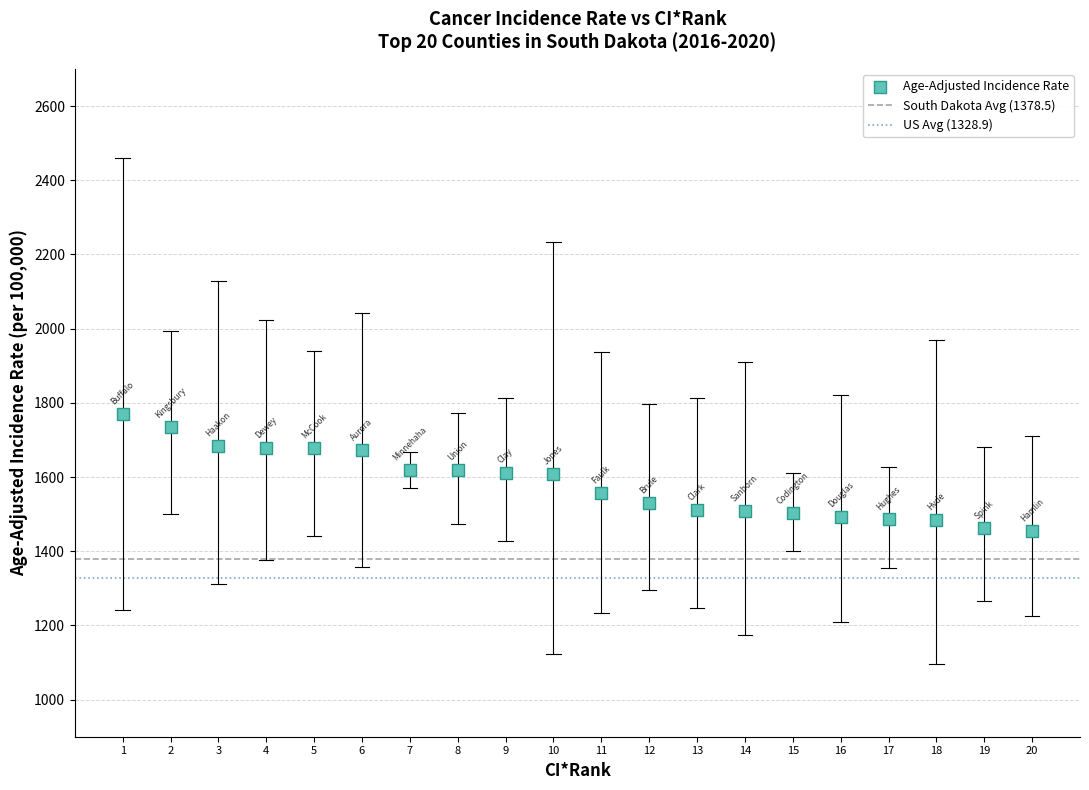

What is the range of X values (max minus min)?

19.0